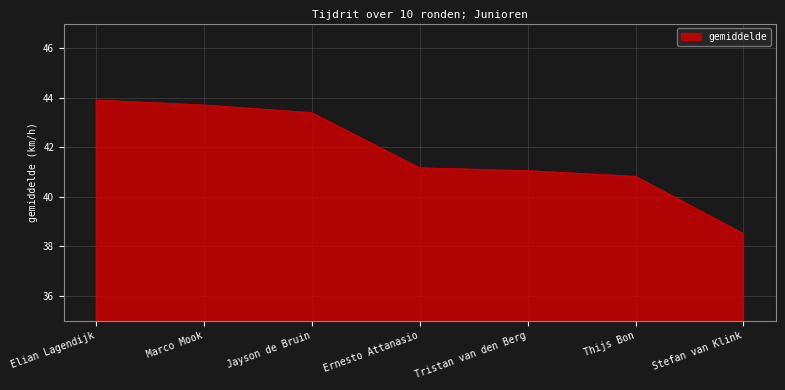

Count the number of data series in this chart.

1